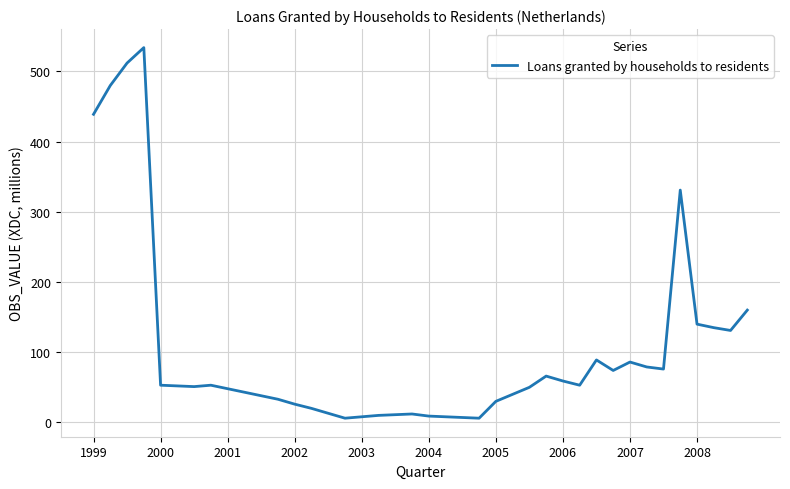

What is the difference between the maximum and minimum values?

528